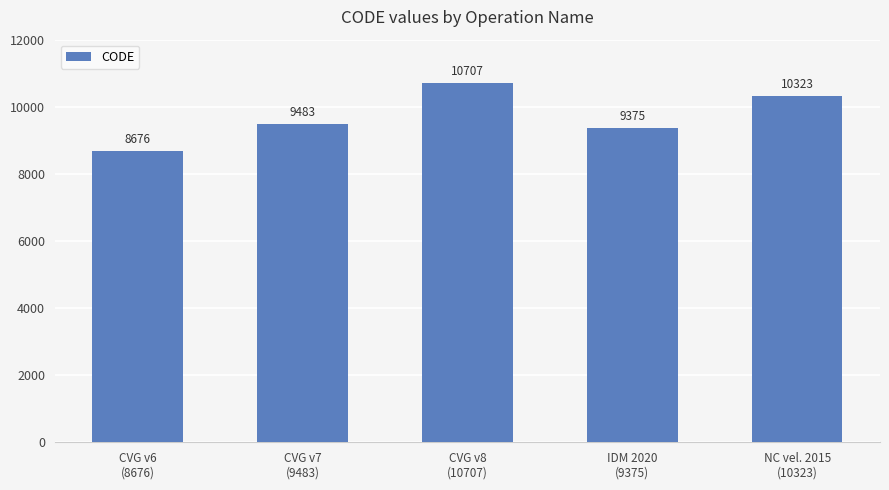

Reading left to right, what are all the values shown in this chart?

CVG v6
(8676)=8676	CVG v7
(9483)=9483	CVG v8
(10707)=10707	IDM 2020
(9375)=9375	NC vel. 2015
(10323)=10323